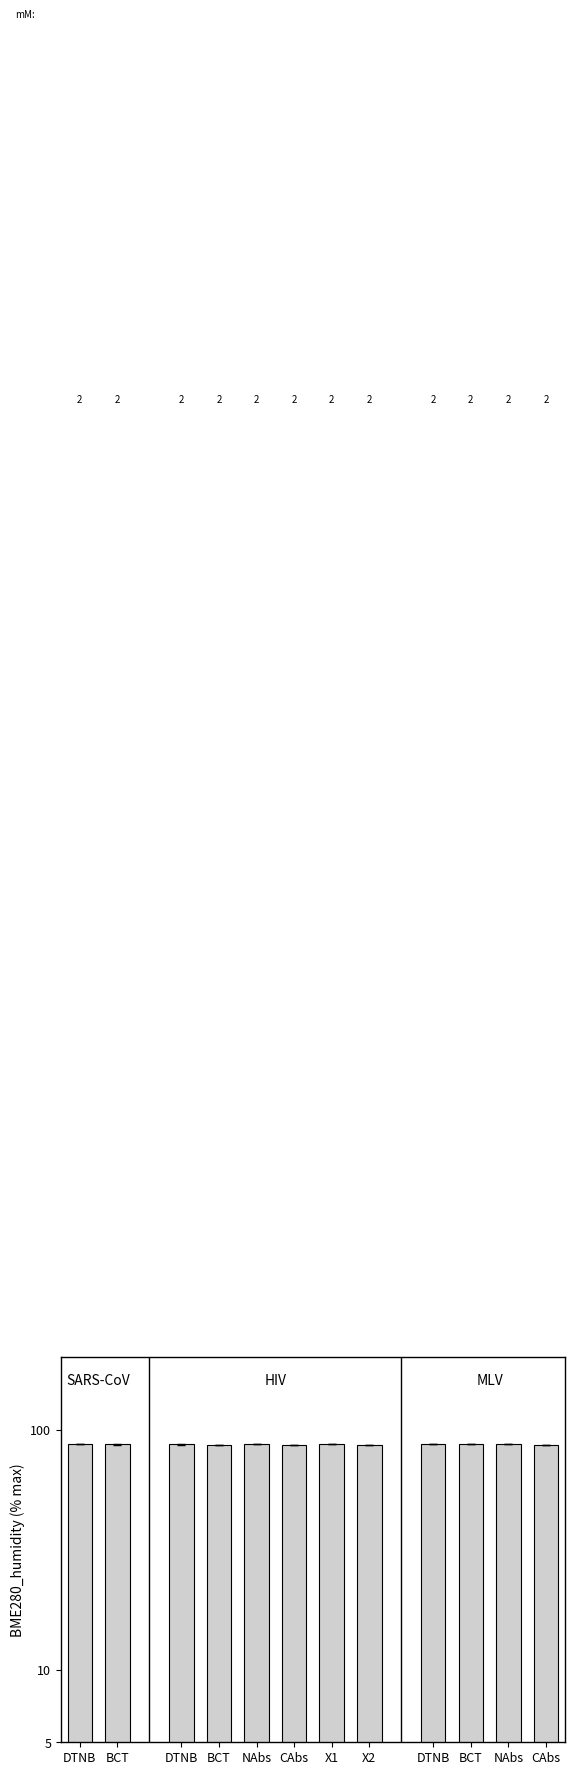

Approximately how many times larger is the value at DTNB compared to DTNB?

1.0